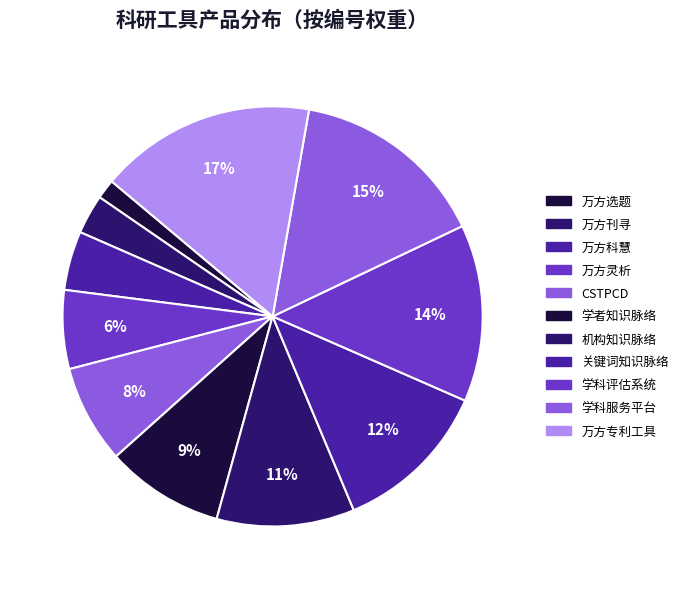

How many slices are in this pie chart?

11